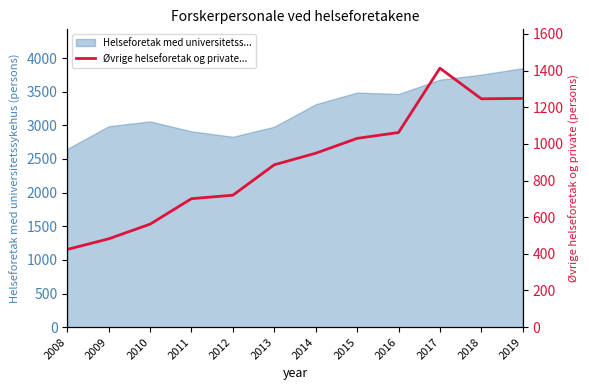

Where does the data first go above 949?

2015